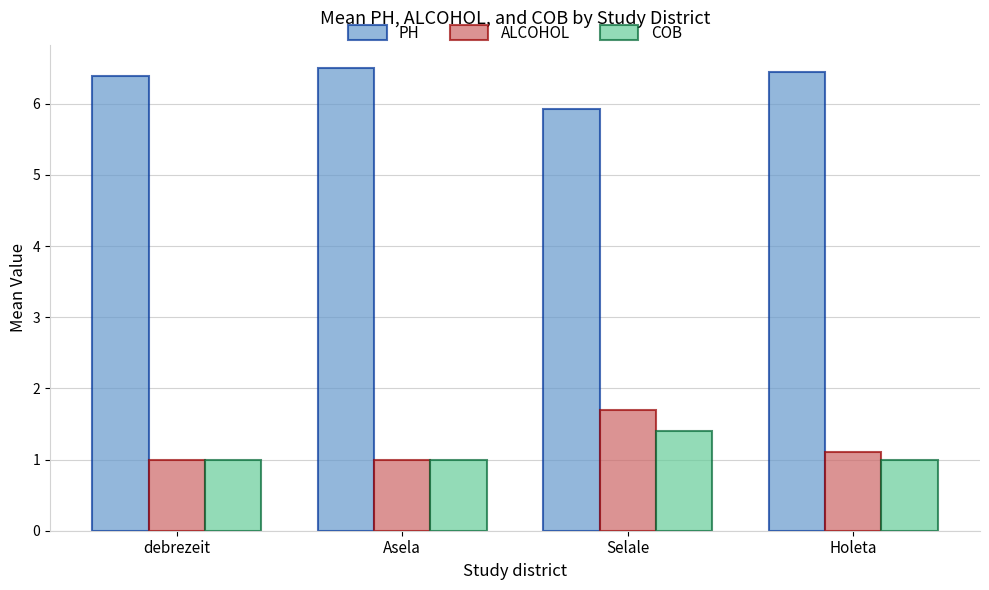

What is the total value across all series at Holeta?

8.5